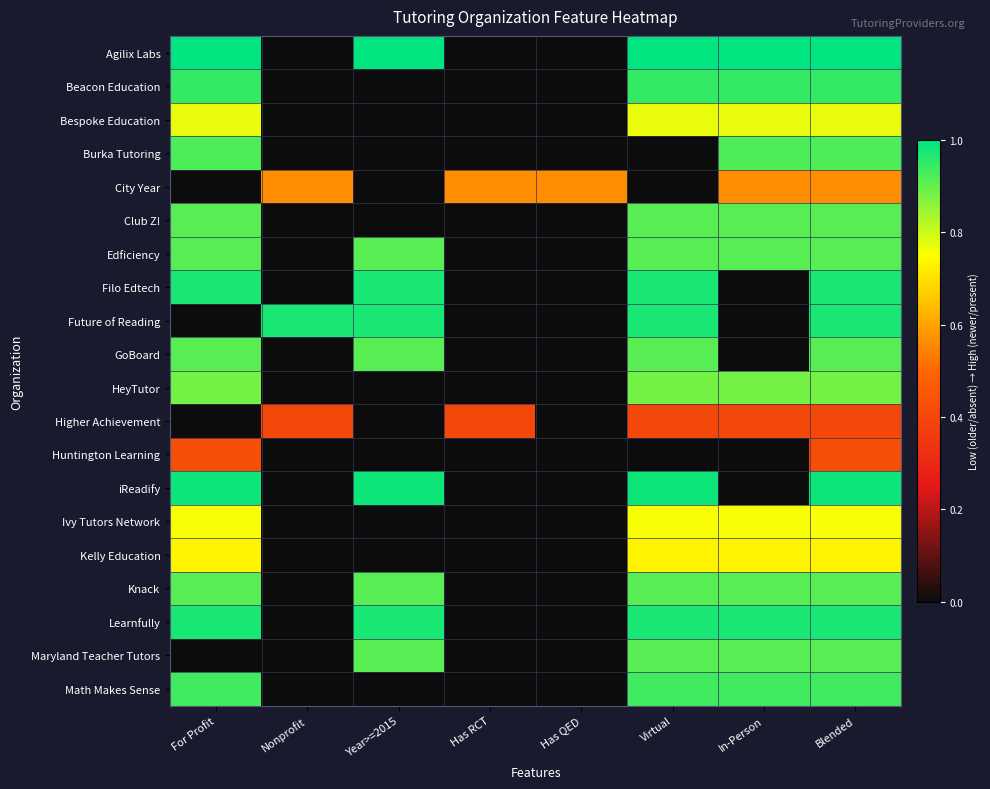

Reading right to left, transcribe all the data shown in this chart.

Agilix Labs: Blended=1.0	In-Person=1.0	Virtual=1.0	Has QED=0.0	Has RCT=0.0	Year>=2015=1.0	Nonprofit=0.0	For Profit=1.0
Beacon Education: Blended=0.9	In-Person=0.9	Virtual=0.9	Has QED=0.0	Has RCT=0.0	Year>=2015=0.0	Nonprofit=0.0	For Profit=0.9
Bespoke Education: Blended=0.8	In-Person=0.8	Virtual=0.8	Has QED=0.0	Has RCT=0.0	Year>=2015=0.0	Nonprofit=0.0	For Profit=0.8
Burka Tutoring: Blended=0.9	In-Person=0.9	Virtual=0.0	Has QED=0.0	Has RCT=0.0	Year>=2015=0.0	Nonprofit=0.0	For Profit=0.9
City Year: Blended=0.6	In-Person=0.6	Virtual=0.0	Has QED=0.6	Has RCT=0.6	Year>=2015=0.0	Nonprofit=0.6	For Profit=0.0
Club Z!: Blended=0.9	In-Person=0.9	Virtual=0.9	Has QED=0.0	Has RCT=0.0	Year>=2015=0.0	Nonprofit=0.0	For Profit=0.9
Edficiency: Blended=0.9	In-Person=0.9	Virtual=0.9	Has QED=0.0	Has RCT=0.0	Year>=2015=0.9	Nonprofit=0.0	For Profit=0.9
Filo Edtech: Blended=1.0	In-Person=0.0	Virtual=1.0	Has QED=0.0	Has RCT=0.0	Year>=2015=1.0	Nonprofit=0.0	For Profit=1.0
Future of Reading: Blended=1.0	In-Person=0.0	Virtual=1.0	Has QED=0.0	Has RCT=0.0	Year>=2015=1.0	Nonprofit=1.0	For Profit=0.0
GoBoard: Blended=0.9	In-Person=0.0	Virtual=0.9	Has QED=0.0	Has RCT=0.0	Year>=2015=0.9	Nonprofit=0.0	For Profit=0.9
HeyTutor: Blended=0.9	In-Person=0.9	Virtual=0.9	Has QED=0.0	Has RCT=0.0	Year>=2015=0.0	Nonprofit=0.0	For Profit=0.9
Higher Achievement: Blended=0.4	In-Person=0.4	Virtual=0.4	Has QED=0.0	Has RCT=0.4	Year>=2015=0.0	Nonprofit=0.4	For Profit=0.0
Huntington Learning: Blended=0.4	In-Person=0.0	Virtual=0.0	Has QED=0.0	Has RCT=0.0	Year>=2015=0.0	Nonprofit=0.0	For Profit=0.4
iReadify: Blended=1.0	In-Person=0.0	Virtual=1.0	Has QED=0.0	Has RCT=0.0	Year>=2015=1.0	Nonprofit=0.0	For Profit=1.0
Ivy Tutors Network: Blended=0.8	In-Person=0.8	Virtual=0.8	Has QED=0.0	Has RCT=0.0	Year>=2015=0.0	Nonprofit=0.0	For Profit=0.8
Kelly Education: Blended=0.7	In-Person=0.7	Virtual=0.7	Has QED=0.0	Has RCT=0.0	Year>=2015=0.0	Nonprofit=0.0	For Profit=0.7
Knack: Blended=0.9	In-Person=0.9	Virtual=0.9	Has QED=0.0	Has RCT=0.0	Year>=2015=0.9	Nonprofit=0.0	For Profit=0.9
Learnfully: Blended=1.0	In-Person=1.0	Virtual=1.0	Has QED=0.0	Has RCT=0.0	Year>=2015=1.0	Nonprofit=0.0	For Profit=1.0
Maryland Teacher Tutors: Blended=0.9	In-Person=0.9	Virtual=0.9	Has QED=0.0	Has RCT=0.0	Year>=2015=0.9	Nonprofit=0.0	For Profit=0.0
Math Makes Sense: Blended=0.9	In-Person=0.9	Virtual=0.9	Has QED=0.0	Has RCT=0.0	Year>=2015=0.0	Nonprofit=0.0	For Profit=0.9